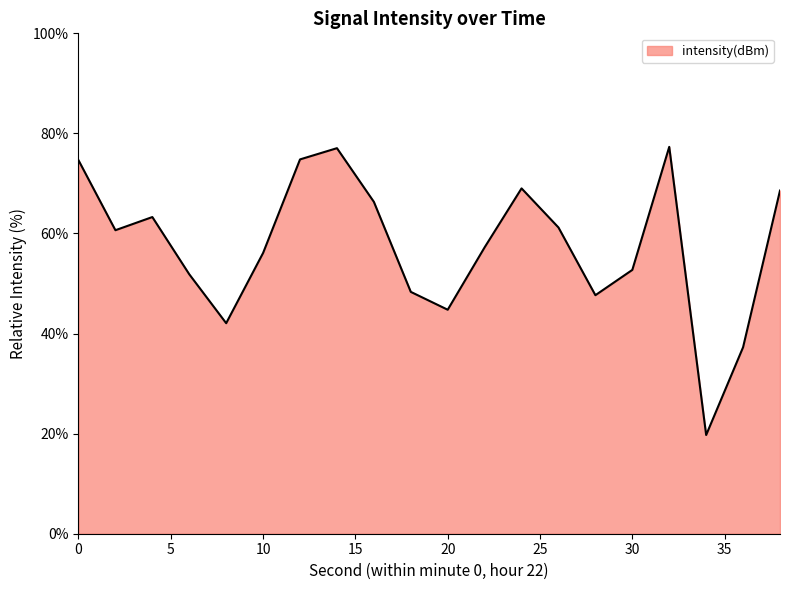

True or false: there are more than 0 points higher than both neighbors.

True